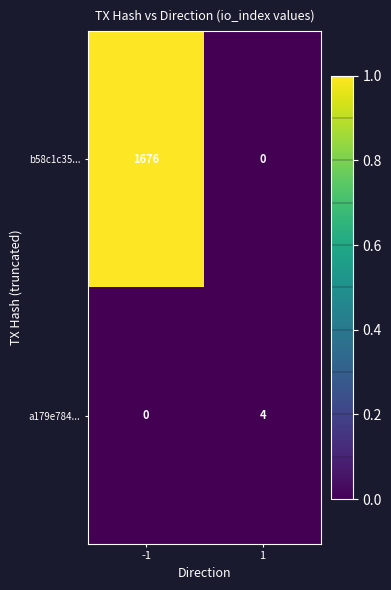

Rank the series at 1 from highest to lowest value.

a179e784..., b58c1c35...